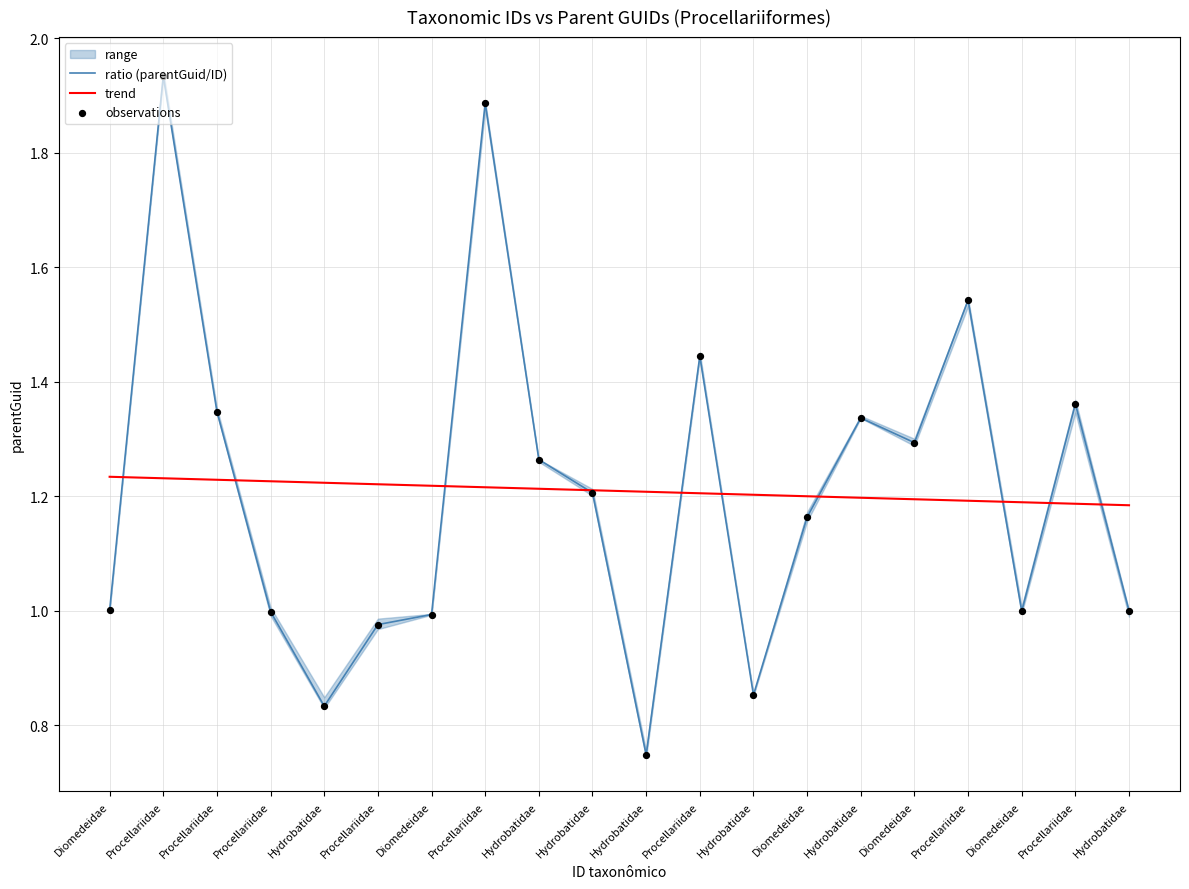

What is the total value across all series at Hydrobatidae?

2.9